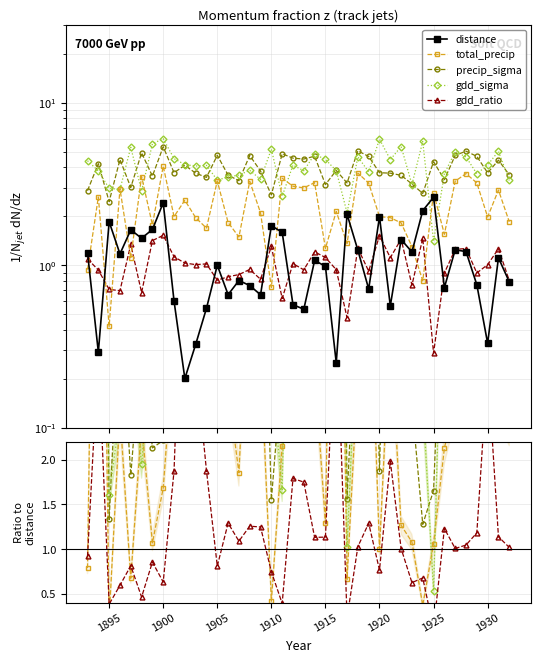

How many interior local peaks does the total_precip series have?

11